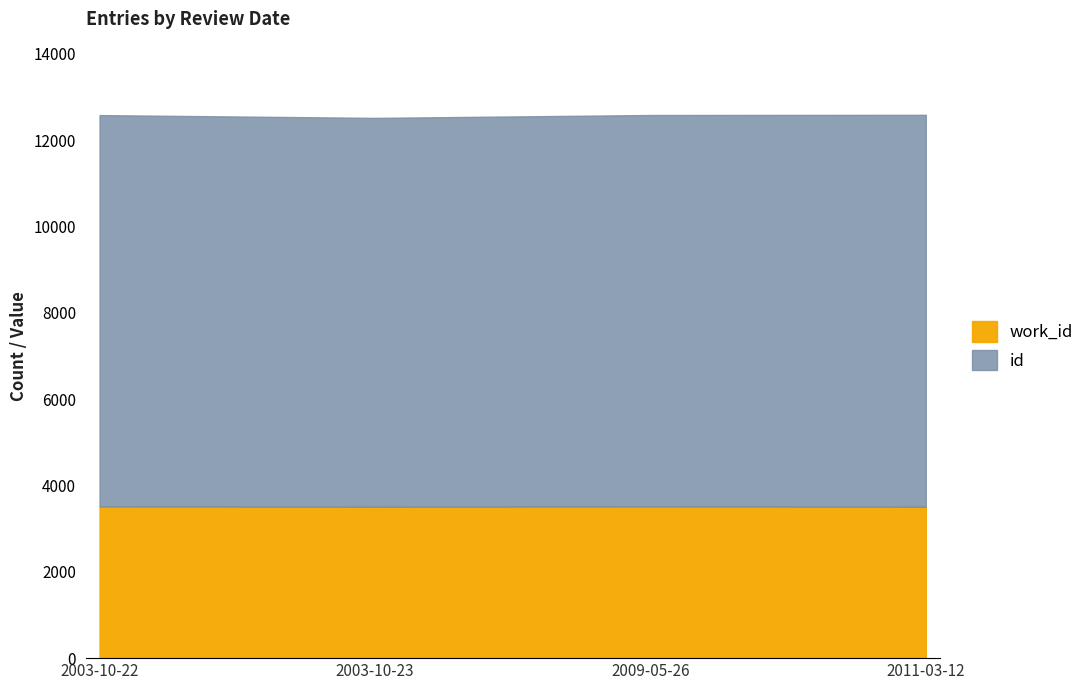

What is the smallest value displayed?

3506